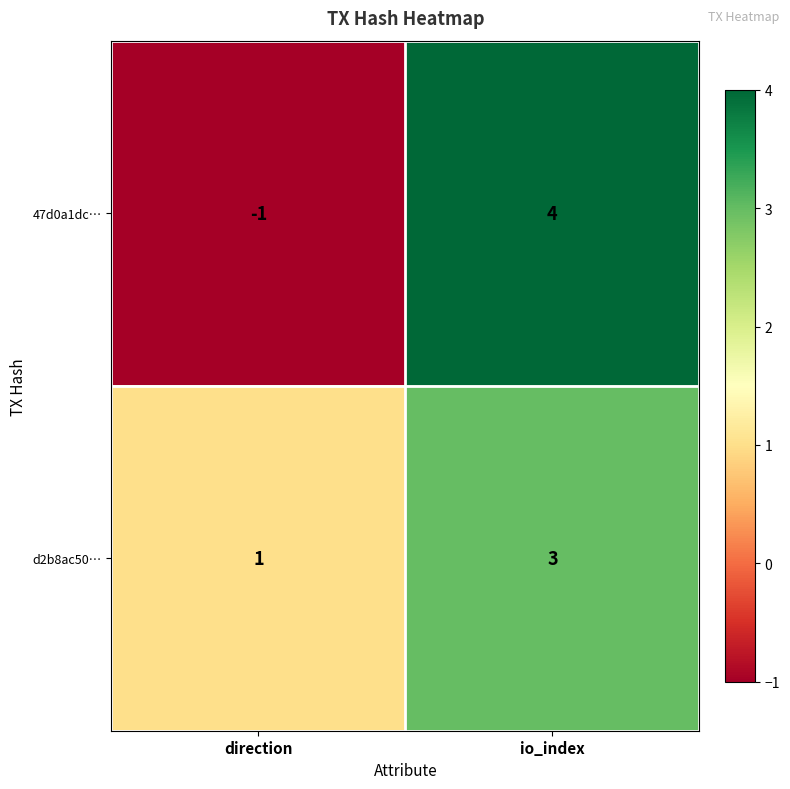

At which category does the chart reach its peak across all series?

io_index